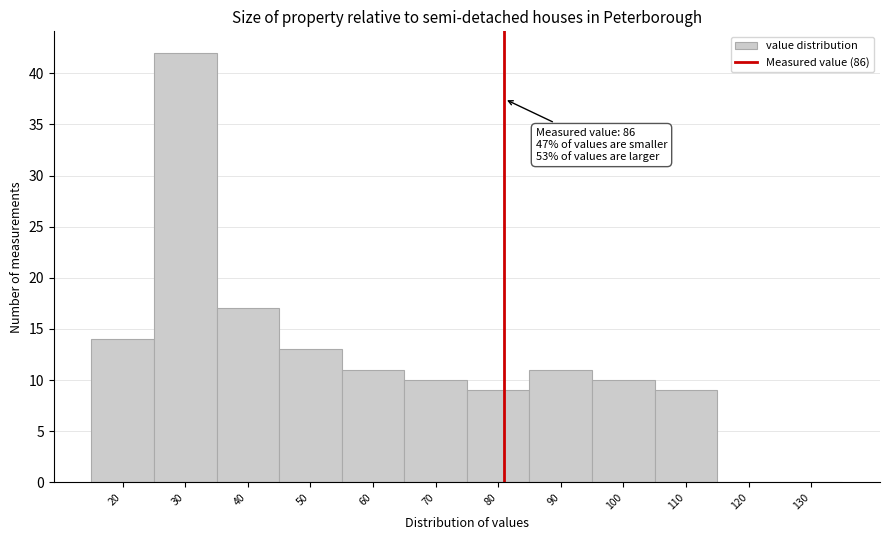

Reading right to left, transcribe all the data shown in this chart.

130=0	120=0	110=9	100=10	90=11	80=9	70=10	60=11	50=13	40=17	30=42	20=14